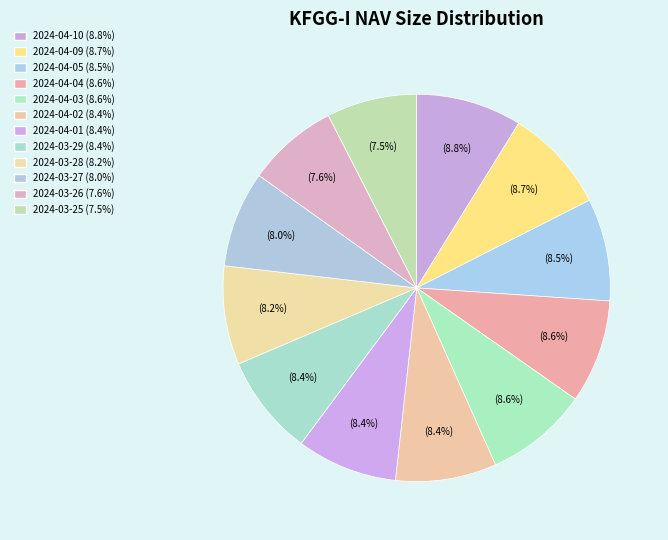

To the nearest percent, what percentage of the pie is 2024-04-04?

9%